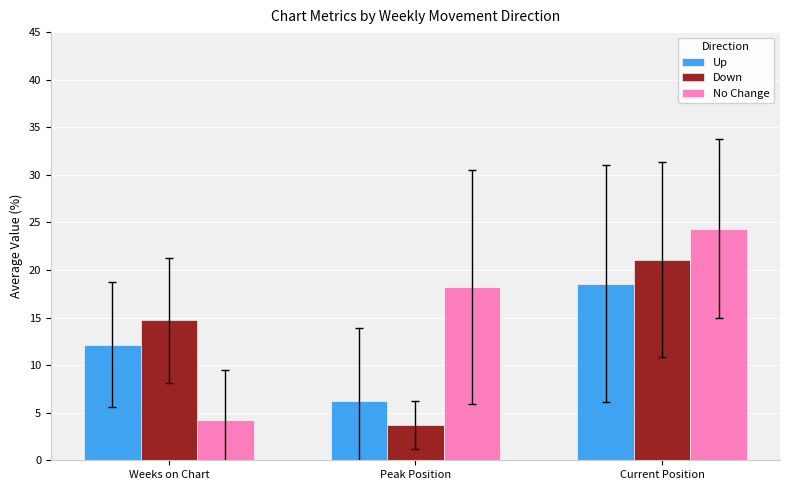

Rank the series by their average value, from lowest to highest.

Up, Down, No Change